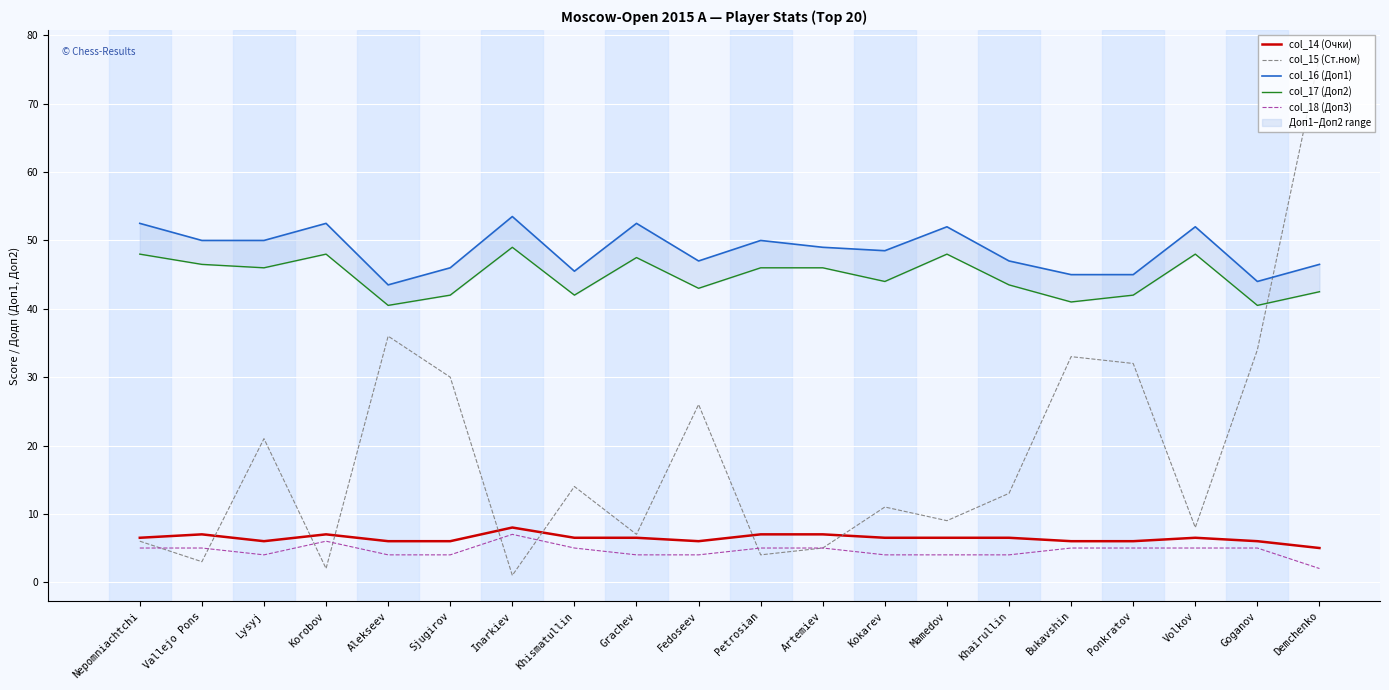

List the series in order of their peak value, highest first.

col_15 (Ст.ном), col_16 (Доп1), col_17 (Доп2), col_14 (Очки), col_18 (Доп3)